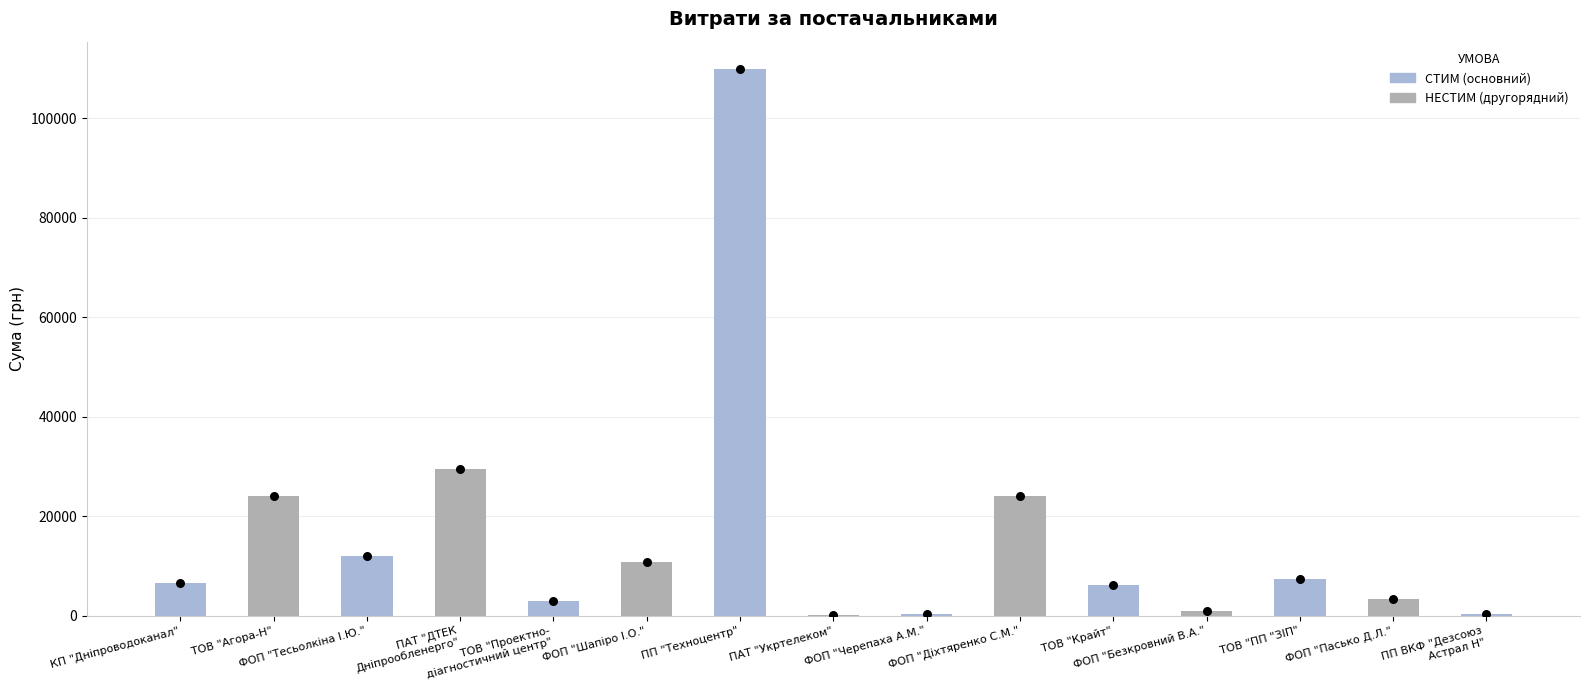

Which has a higher value, ФОП "Шапіро І.О." or ТОВ "Проектно-
діагностичний центр"?

ФОП "Шапіро І.О."